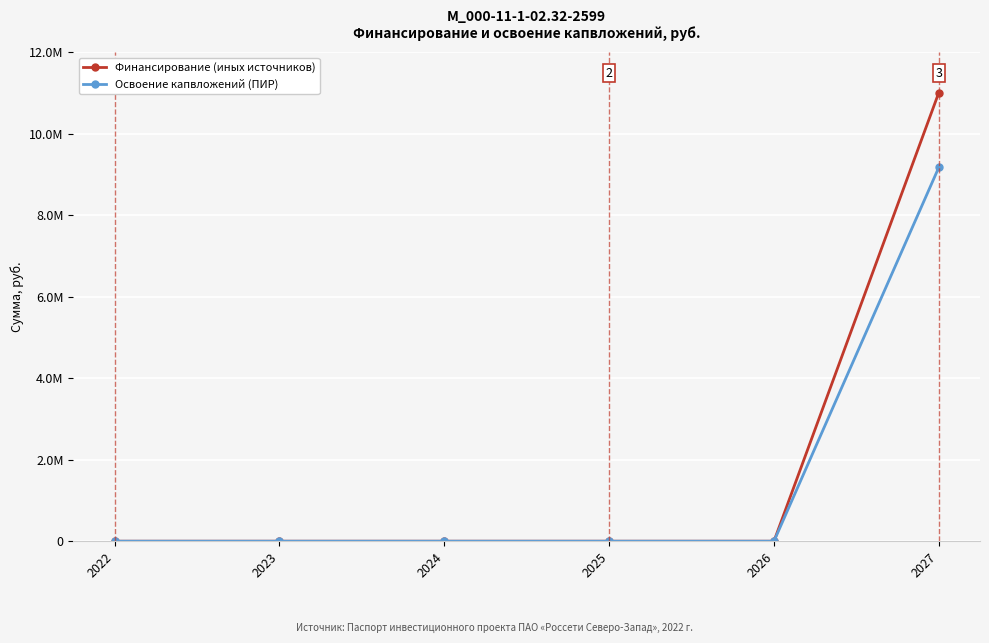

The value of Финансирование (иных источников) at 2024 is 0. True or false?

True